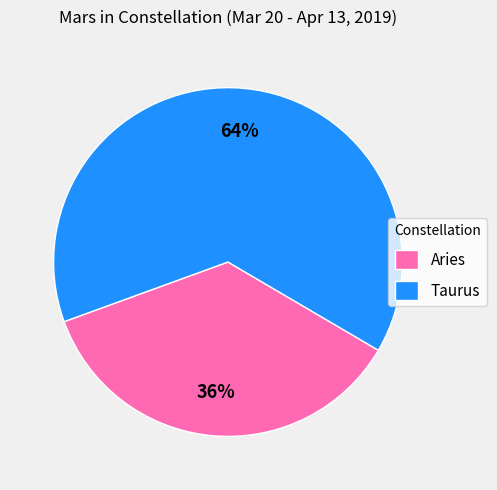

Combined, do Aries and Taurus account for over 50%?

Yes